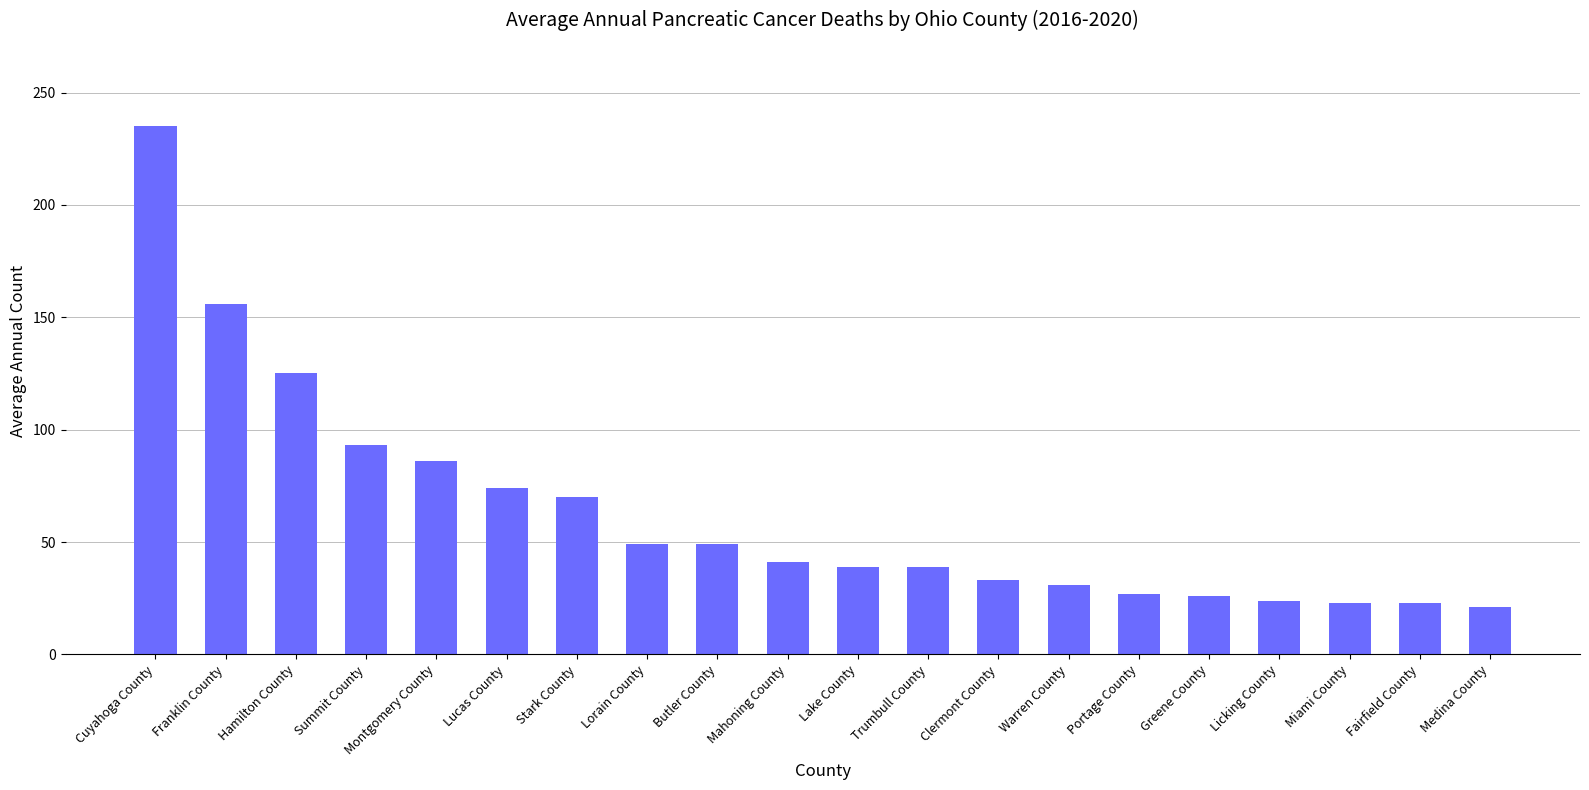

What is the smallest value displayed?

21